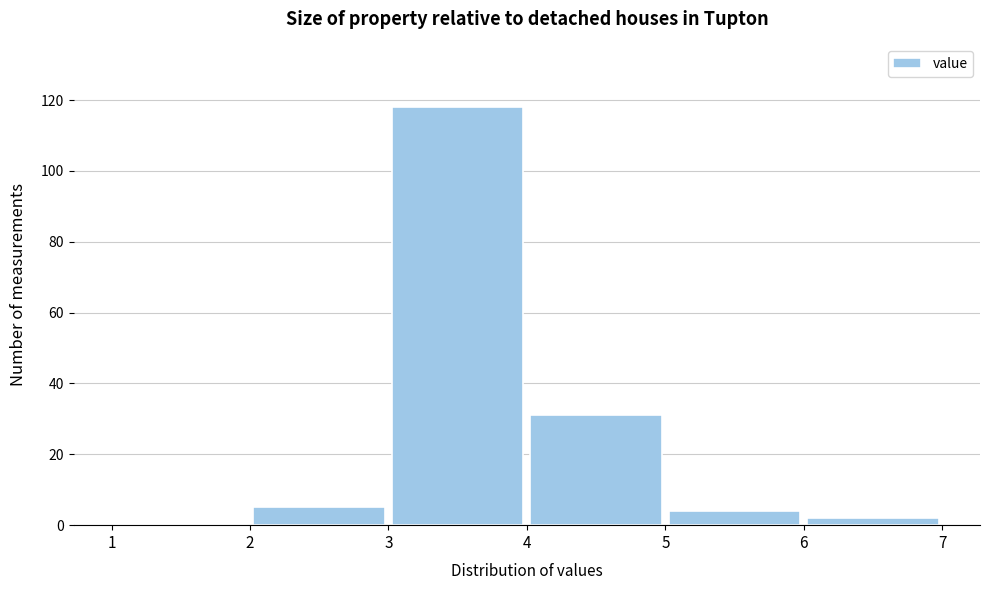

Over which range of the x-axis is the bar tallest?

3 to 4